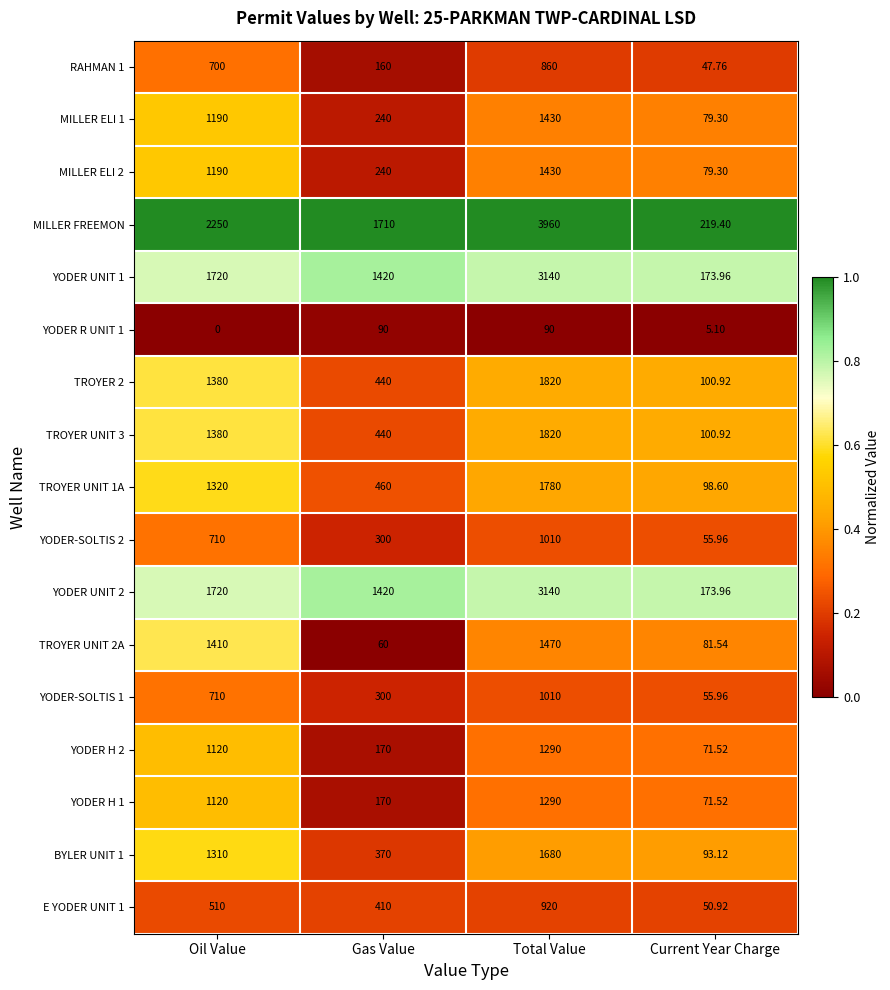

What is the difference between the highest and lowest values at Oil Value?

2250.0